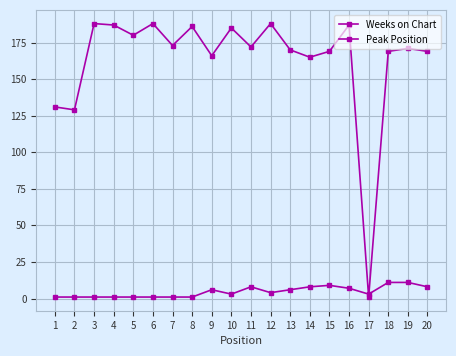

How many lines are shown in the chart?

2